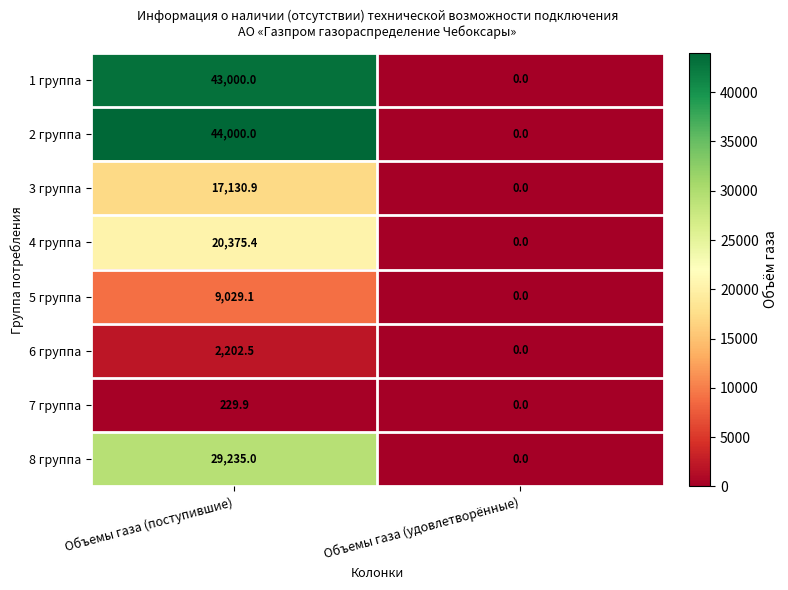

What is the sum of all 6 группа values?

2202.5